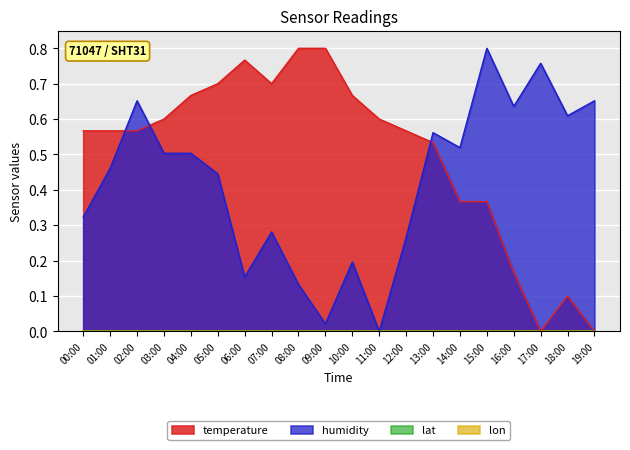

After their last crossing, which series has the higher values: temperature or humidity?

humidity